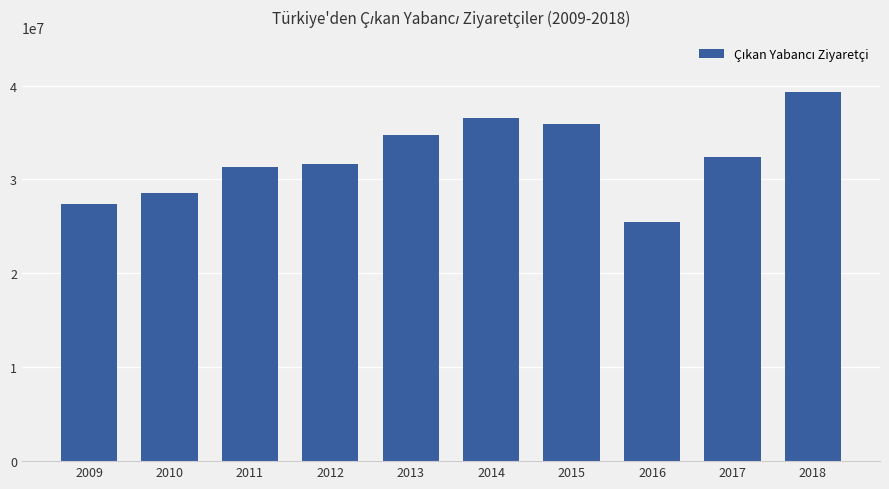

What is the maximum value shown in the chart?

39304178